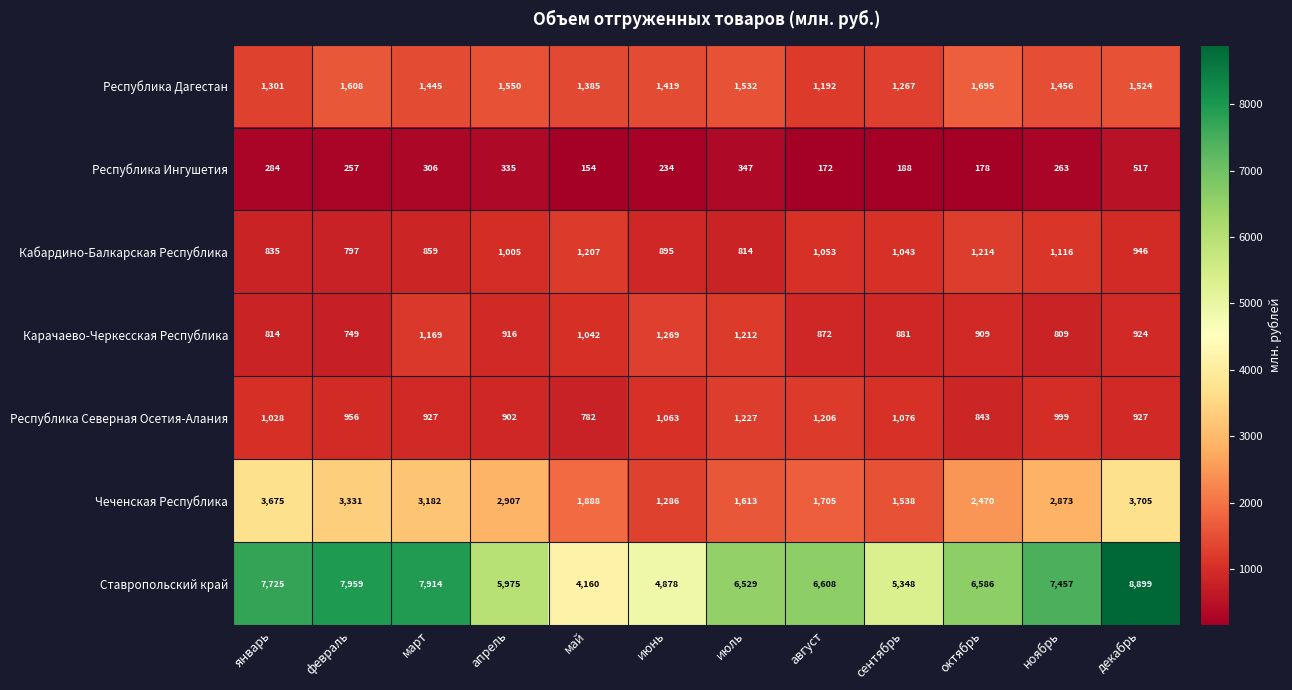

What is the greatest value displayed?

8899